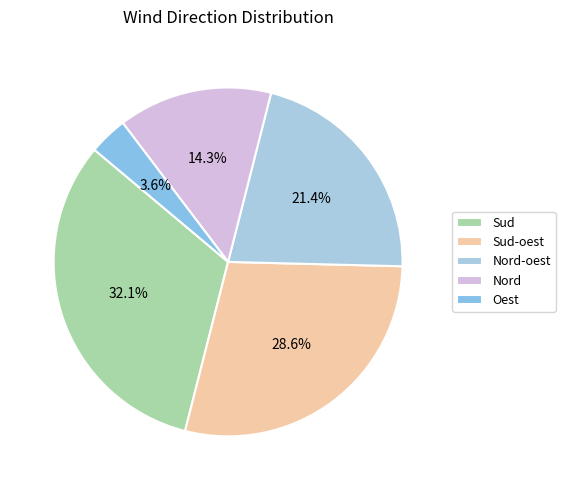

Count the number of slices in the pie.

5